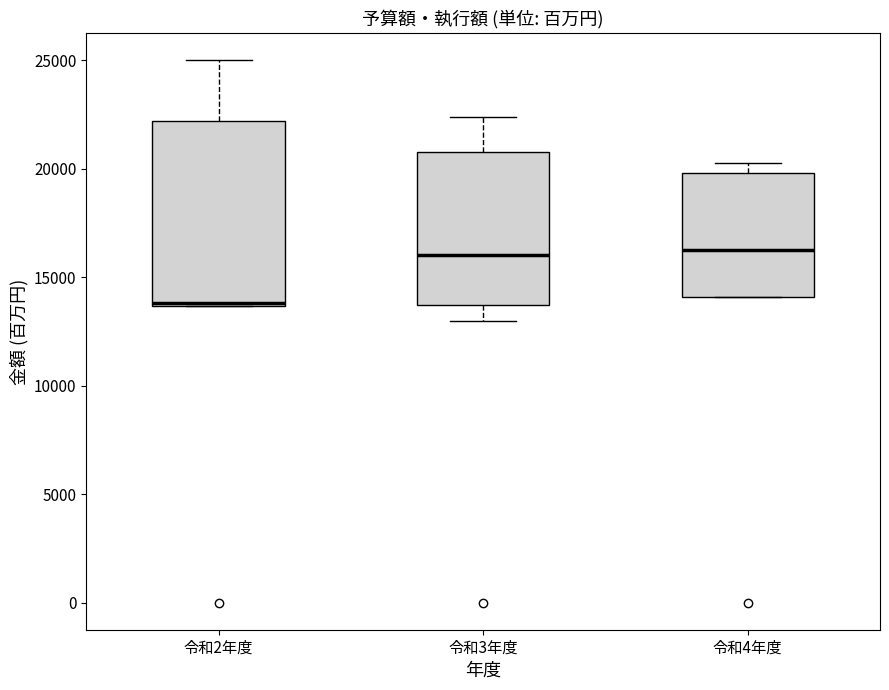

Reading left to right, transcribe this box plot: for each box, give where its median line is, the range the box spans, and where its two whiskers end, as read against the y-axis. The values are not printed on the chart, so give them approximately, as read against the axis.

令和2年度: median 14000, box 13500 to 22000, whiskers 13500 to 25000
令和3年度: median 16000, box 13500 to 21000, whiskers 13000 to 22500
令和4年度: median 16000, box 14000 to 20000, whiskers 14000 to 20500